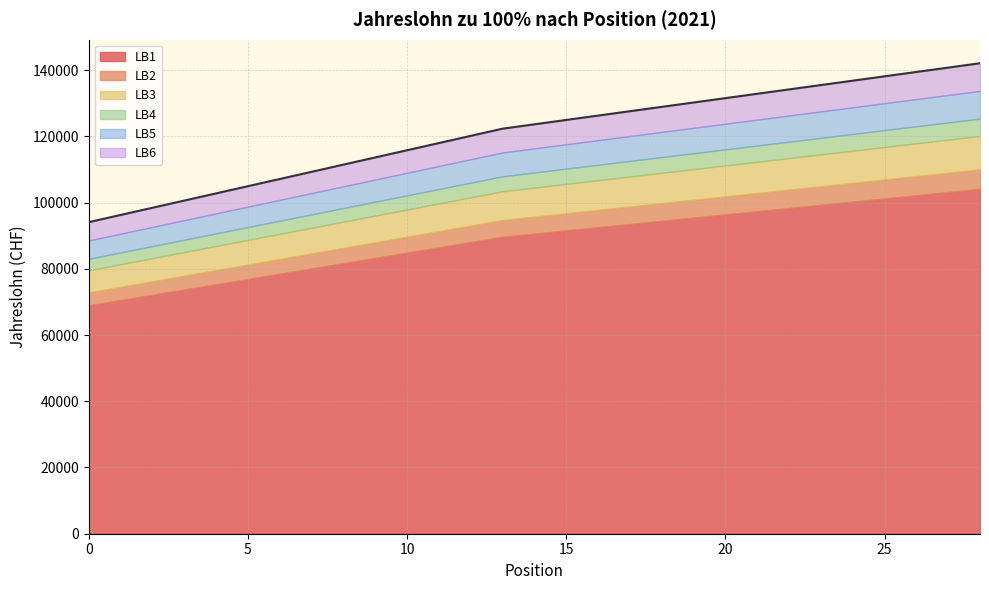

What is the minimum value for LB1?

68962.4